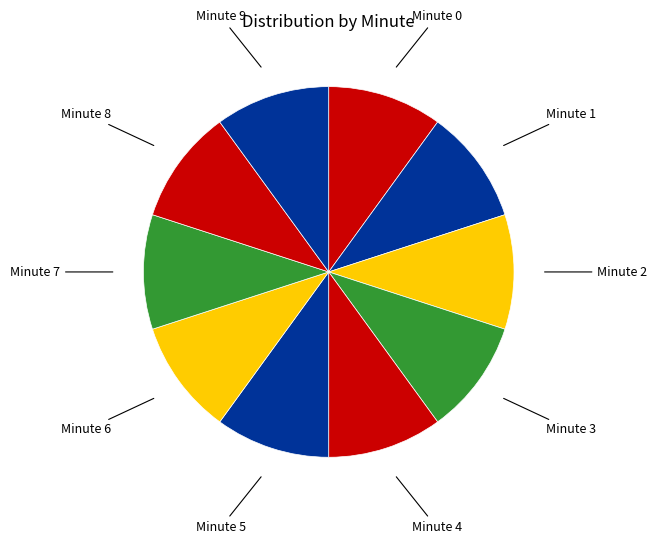

How many segments does this pie chart have?

10